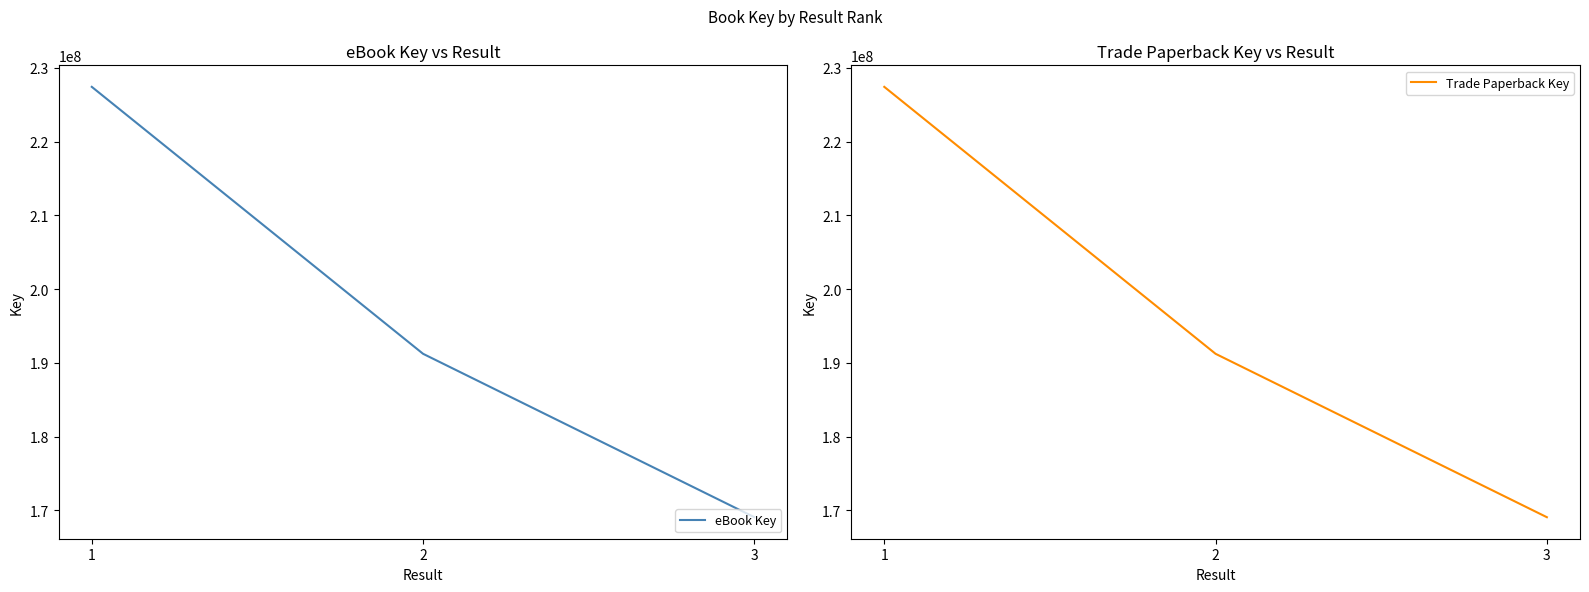

What is the total value across all series at 1?

454836992